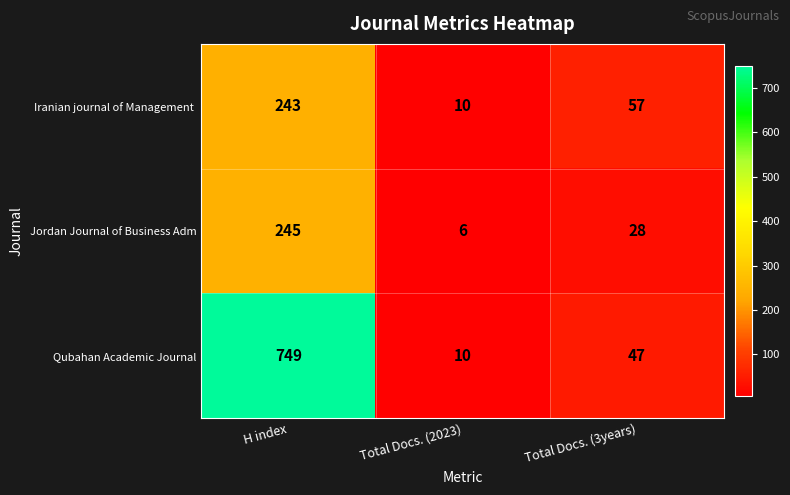

What is the total value across all series at H index?

1237